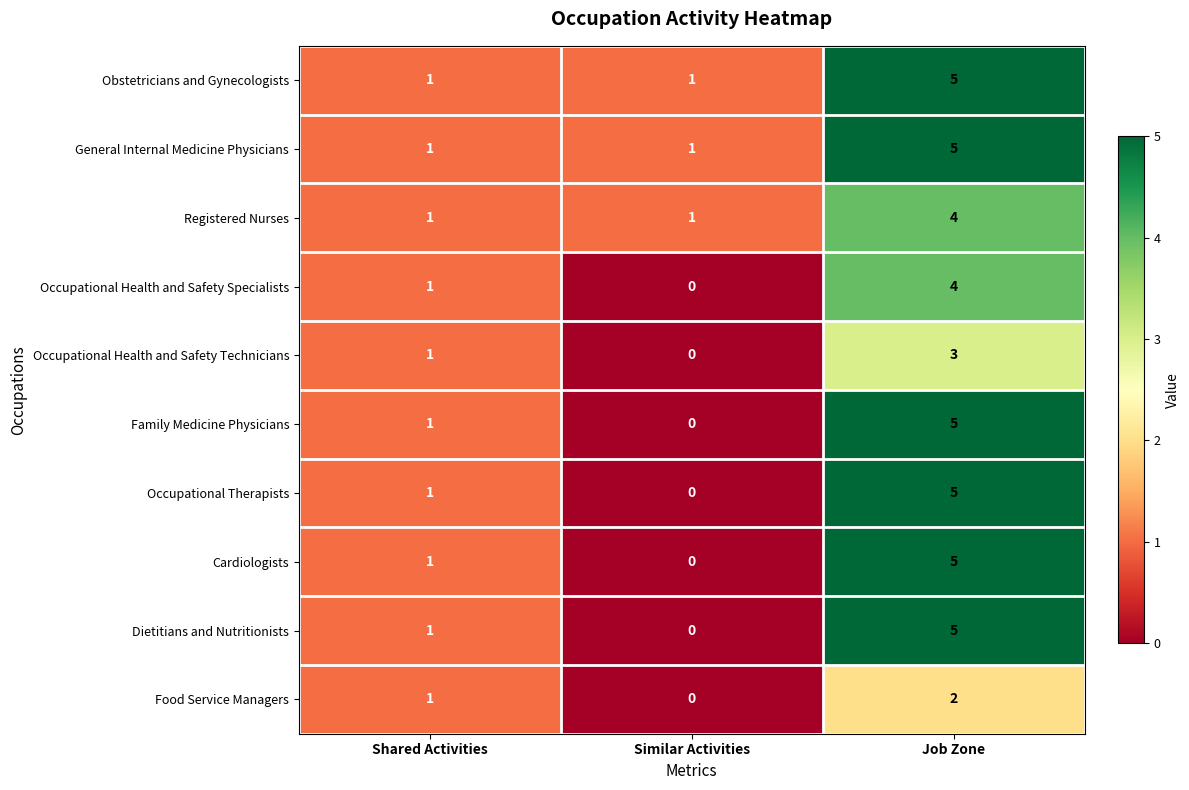

What is the difference between the maximum and minimum values in the Registered Nurses series?

3